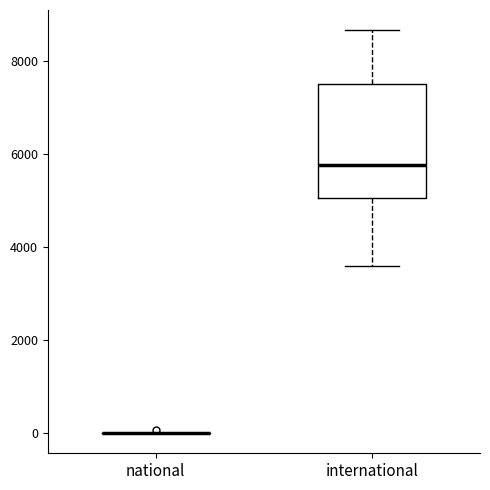

Comparing the boxes themselves (not the whiskers), which one is the tallest?

international